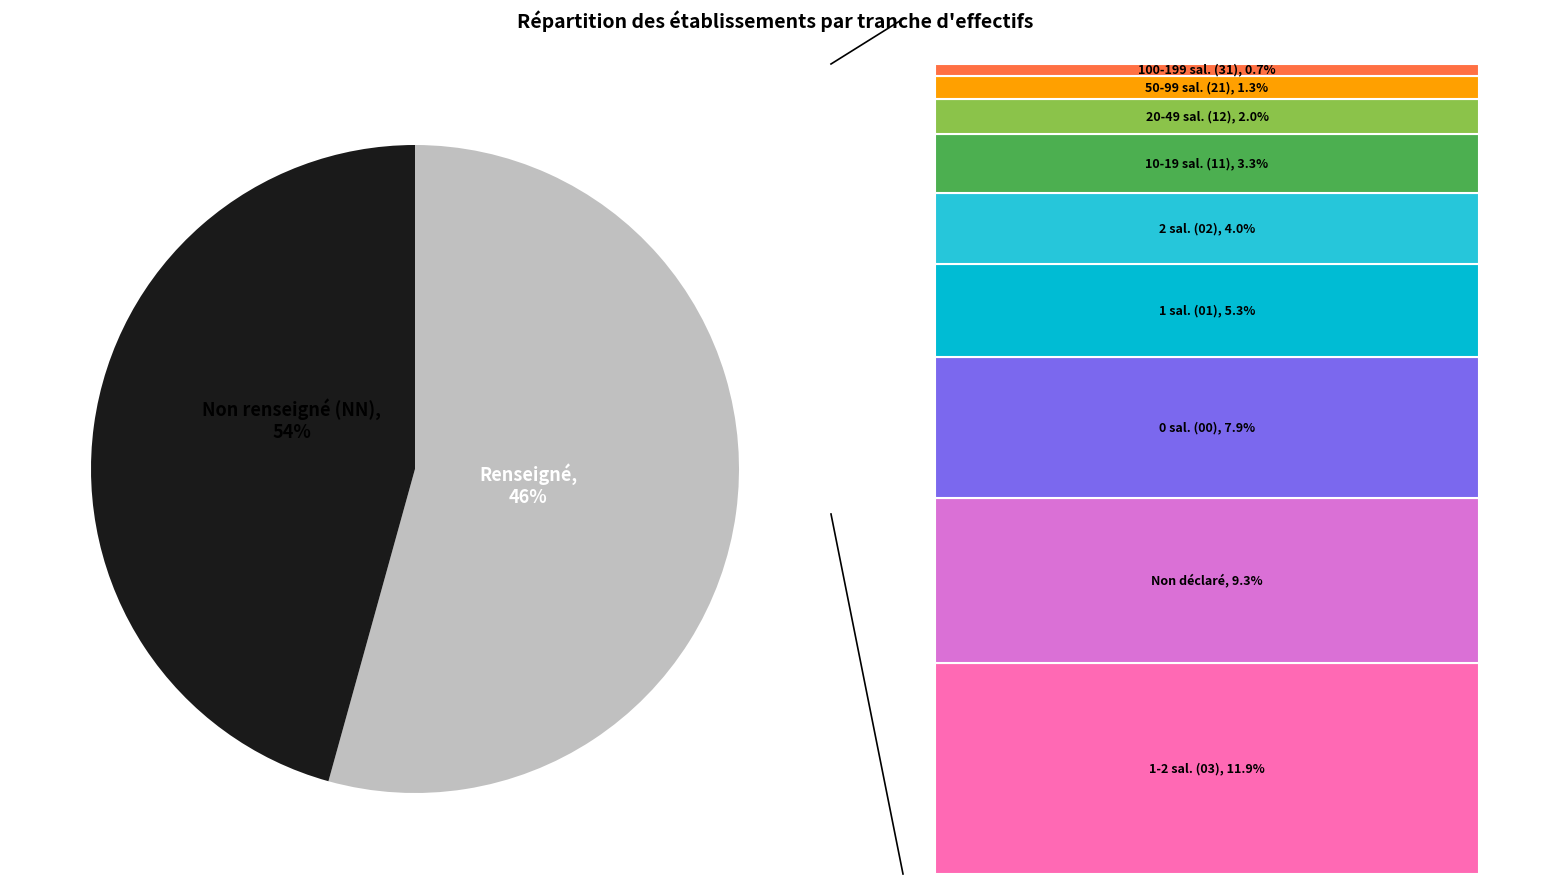

Is the sum of 12 and 02 greater than half?

No